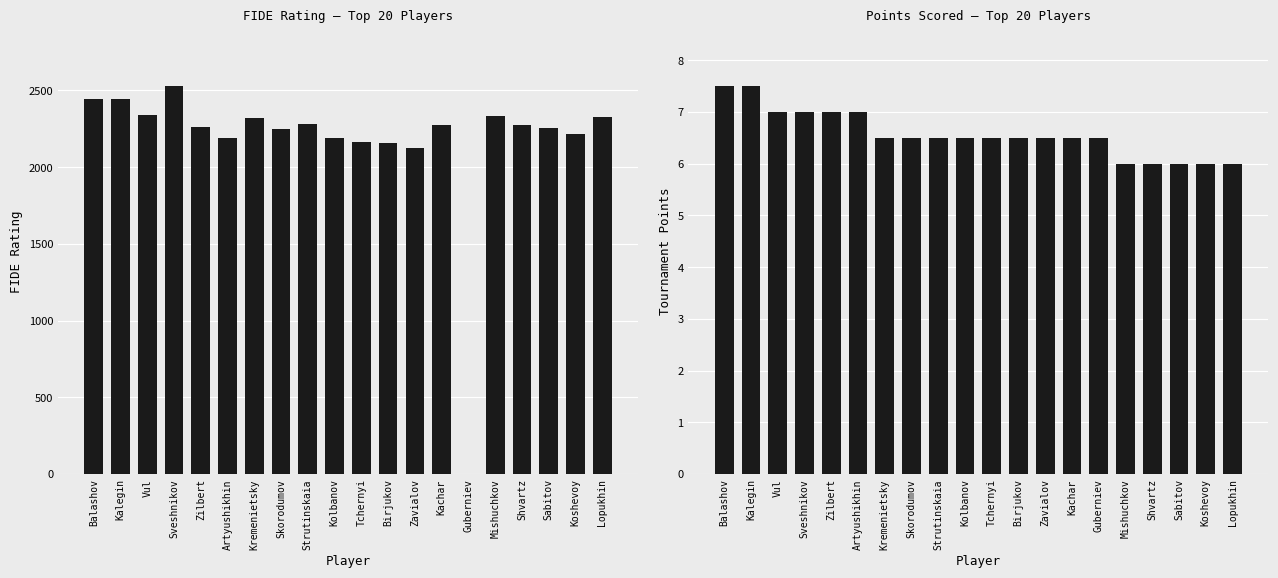

What is the value of the Points bar at the 3rd from the left?

7.0